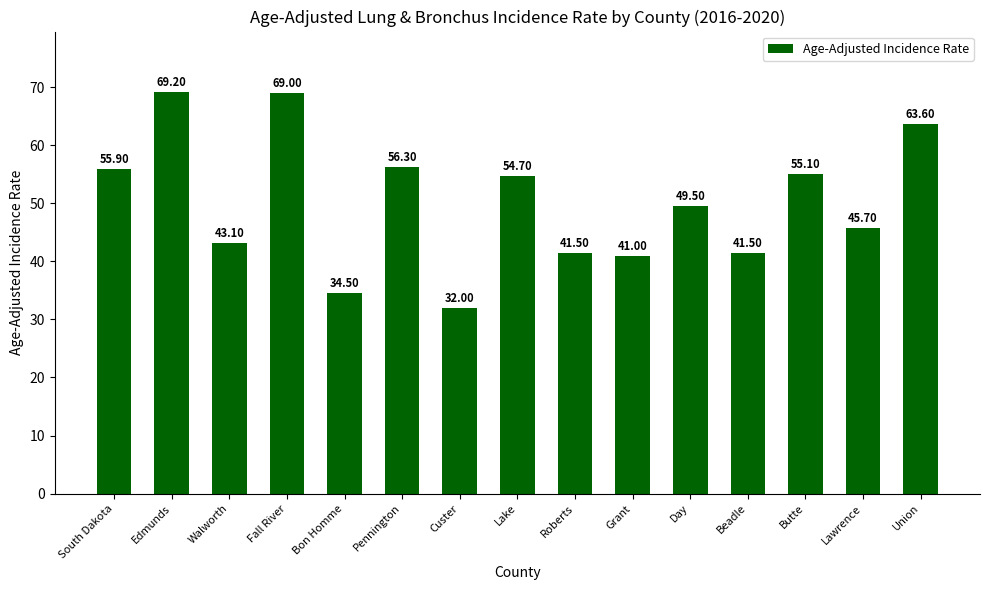

How many data points are above 49?

8